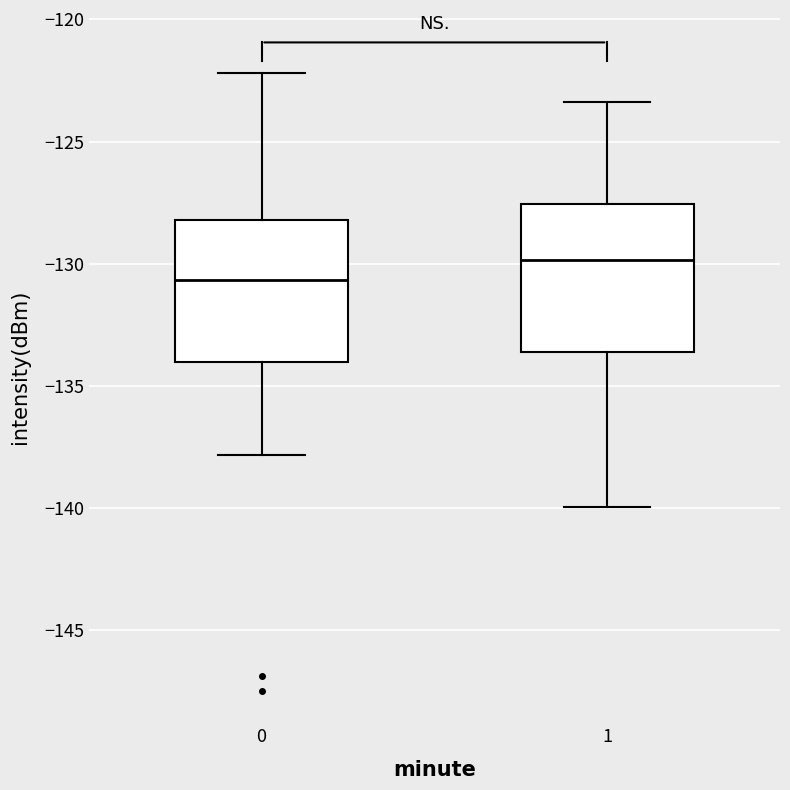

Reading left to right, read every box against the y-axis: the position of its median line, the range the box covers, and the ends of its whiskers. The values are not printed on the chart, so give them approximately, as read against the axis.

0: median -130.5, box -134.0 to -128.0, whiskers -138.0 to -122.0
1: median -130.0, box -133.5 to -127.5, whiskers -140.0 to -123.5